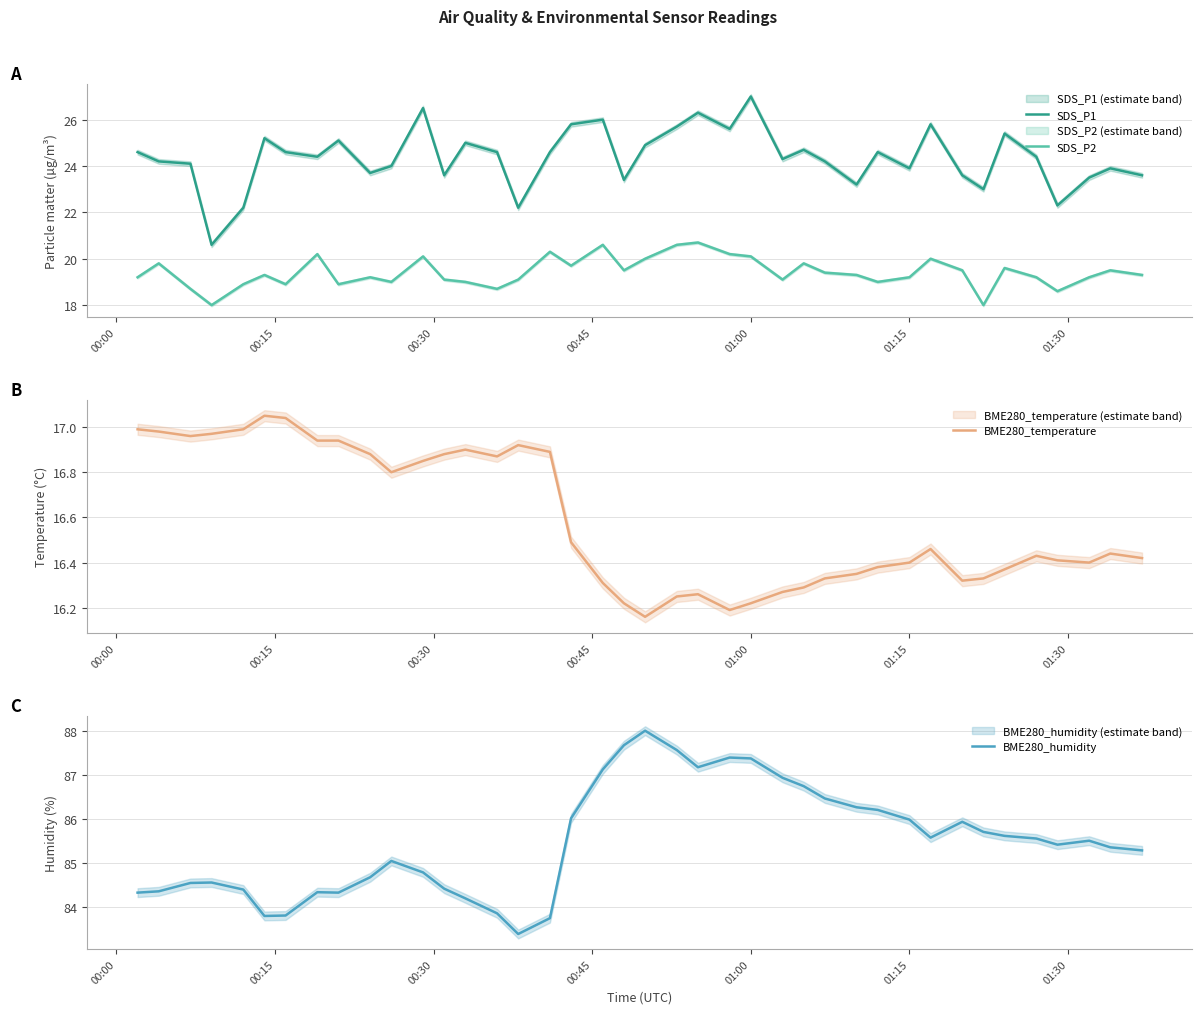

True or false: SDS_P1 and SDS_P2 cross at least once.

False